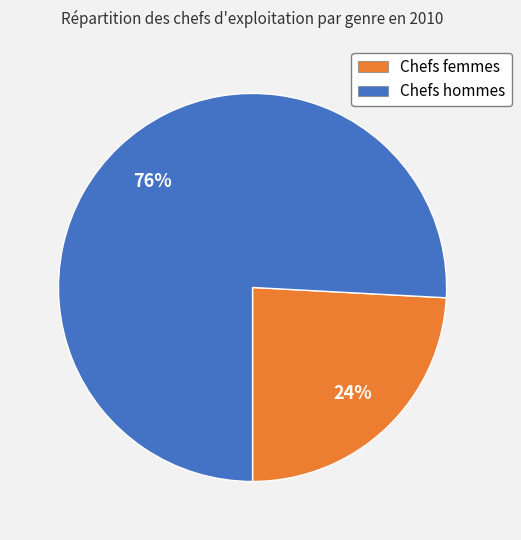

Is there a majority slice in this chart?

Yes